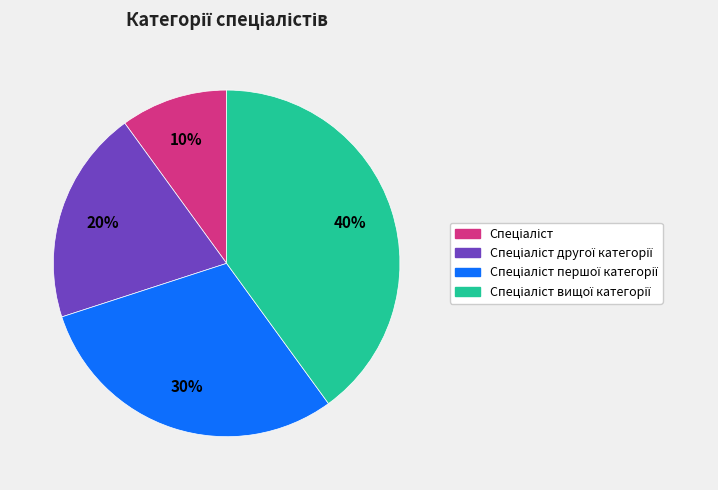

Count the number of slices in the pie.

4